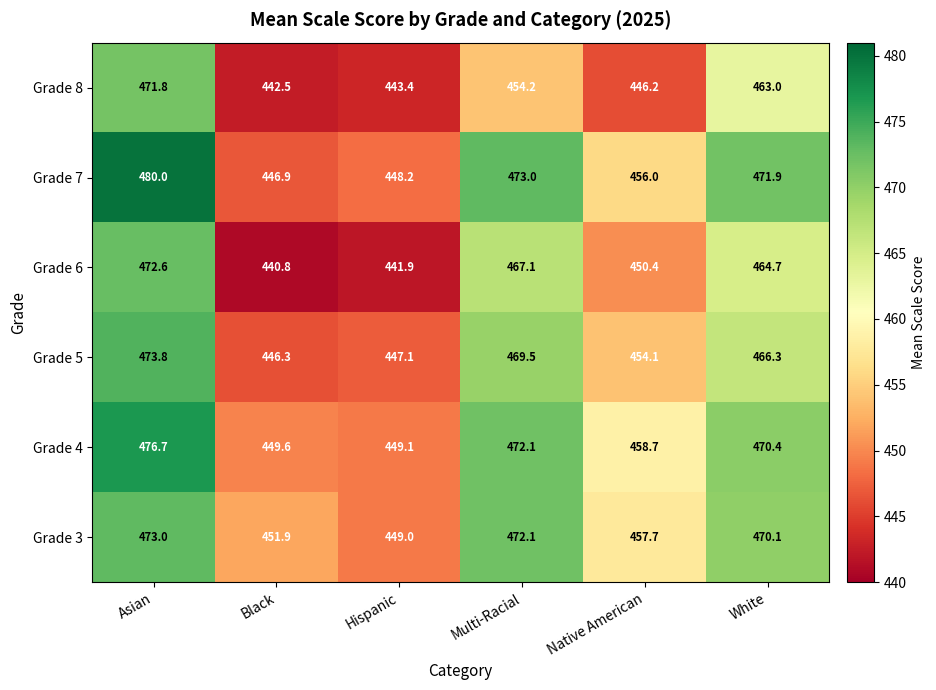

Which series has the largest total across all categories?

Grade 4